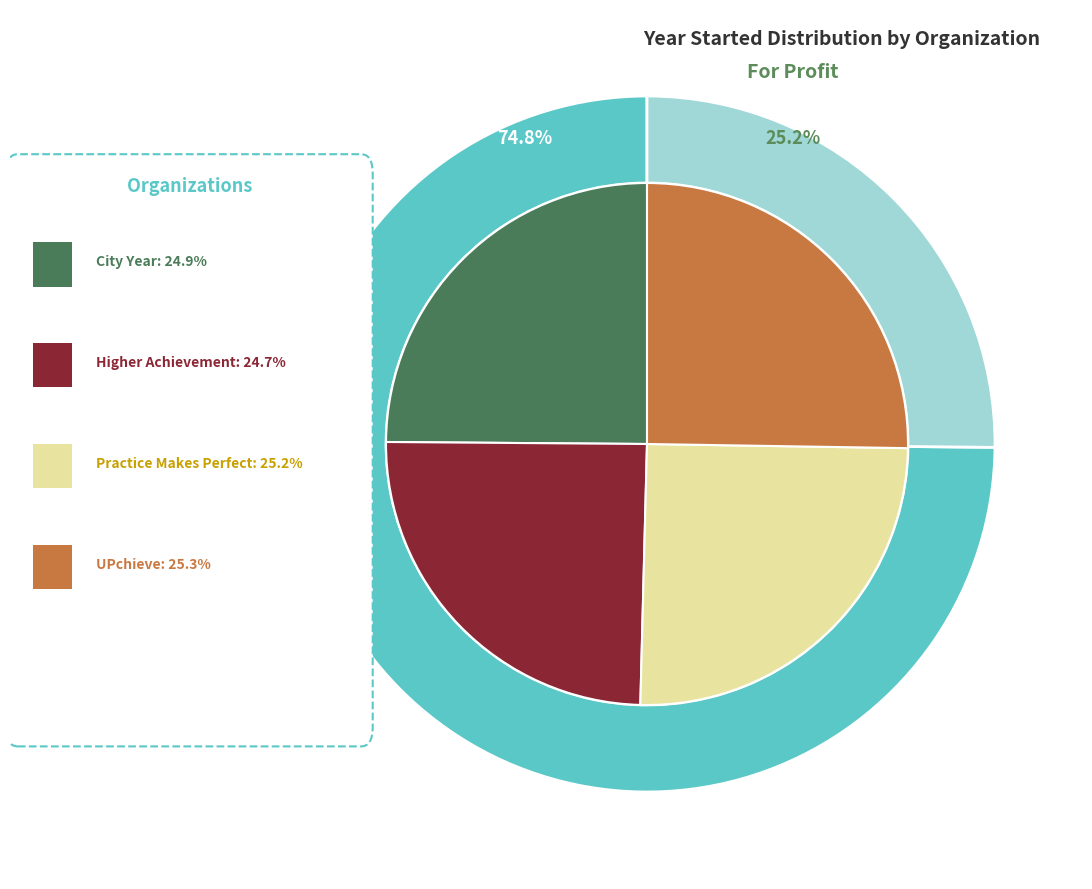

How many segments does this pie chart have?

4